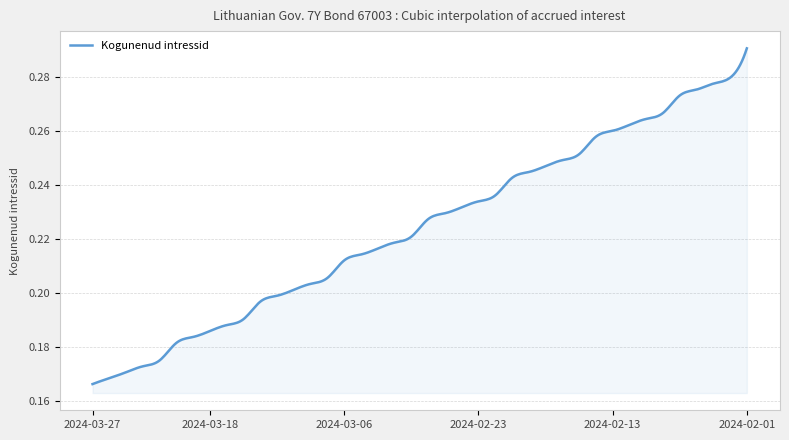

At which label is the value closest to 0?

2024-03-27